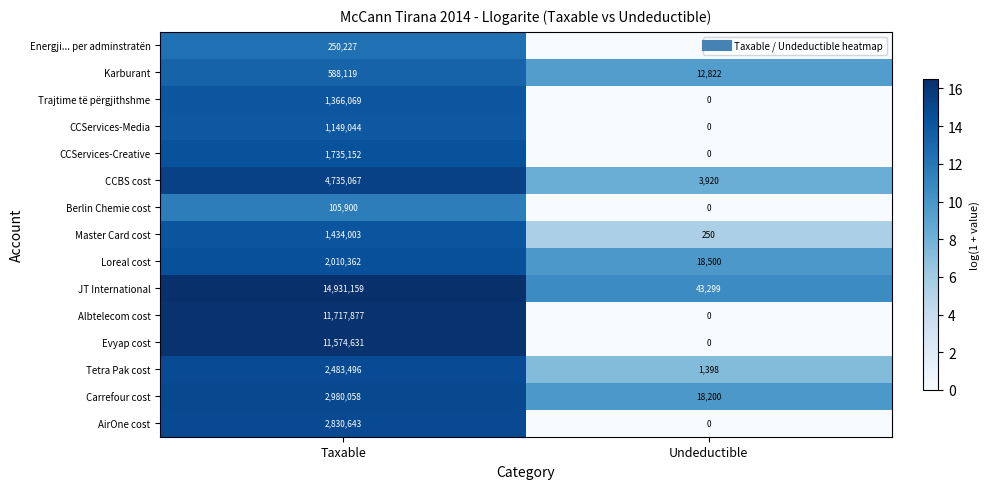

The Trajtime të përgjithshme series shows 1366069 at Taxable. True or false?

True